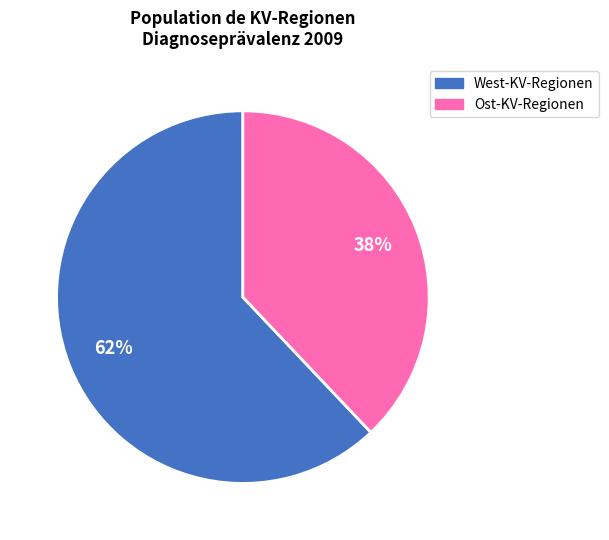

To the nearest percent, what is the difference between the largest and smallest slice percentages?

24%